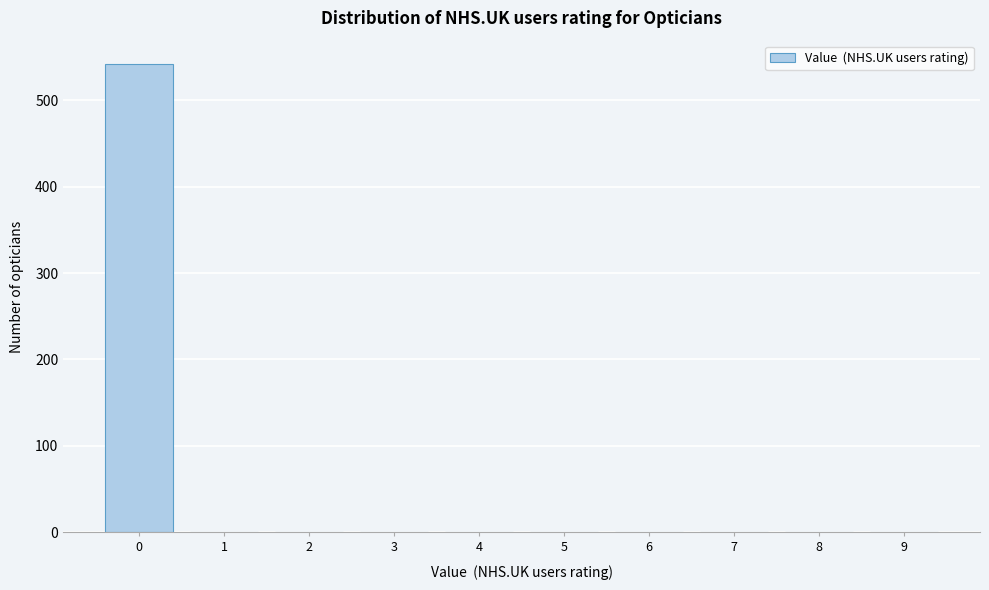

Reading right to left, what are all the values shown in this chart?

9=0	8=0	7=0	6=0	5=0	4=0	3=0	2=0	1=0	0=542